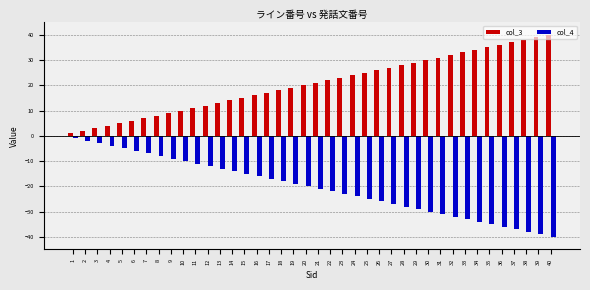

Is the value of col_4 at 28 greater than the value of col_3 at 29?

No